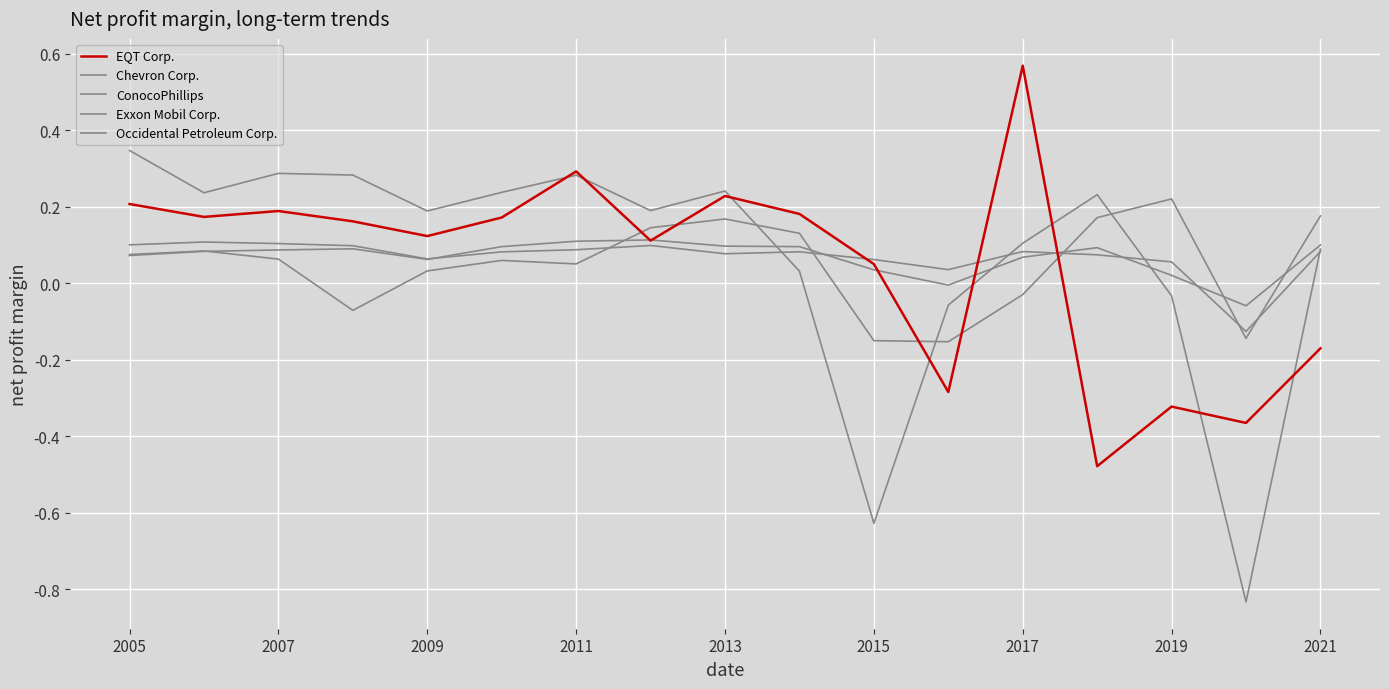

List the series in order of their peak value, lowest first.

Exxon Mobil Corp., Chevron Corp., ConocoPhillips, Occidental Petroleum Corp., EQT Corp.